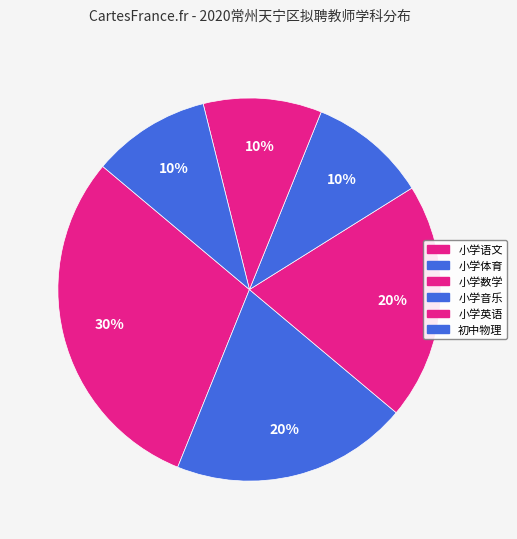

How many segments does this pie chart have?

6